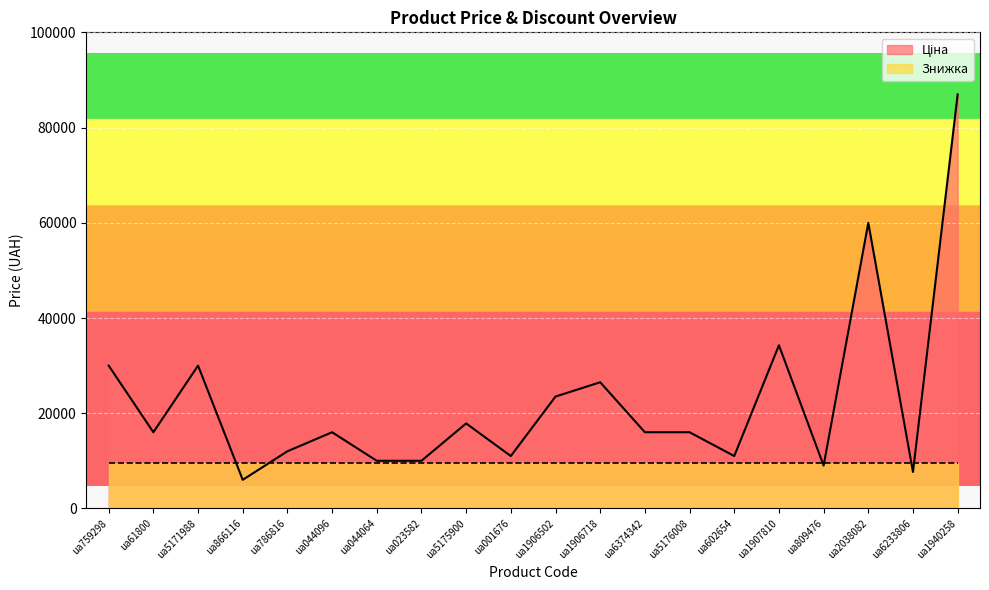

Between ua1907810 and ua044096, which is larger?

ua1907810